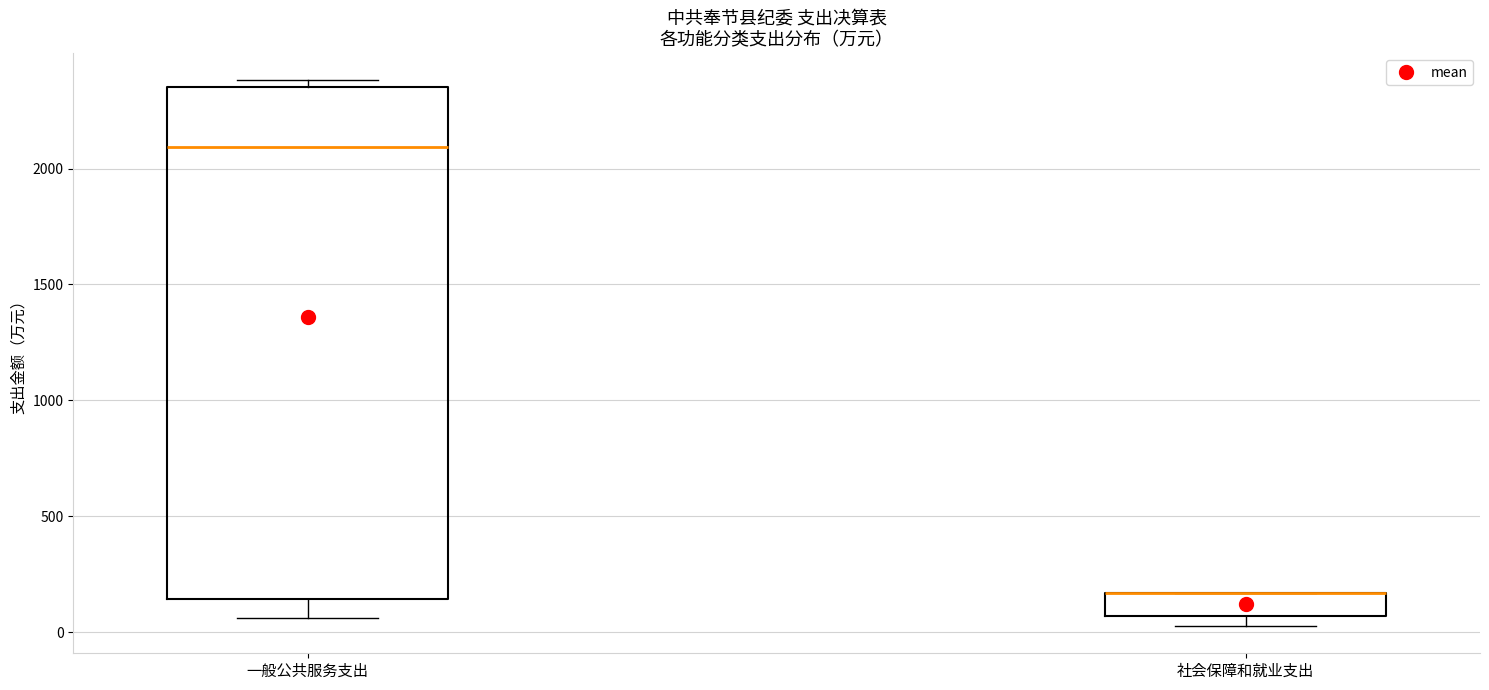

Reading left to right, read every box against the y-axis: the position of its median line, the range the box covers, and the ends of its whiskers. The values are not printed on the chart, so give them approximately, as read against the axis.

一般公共服务支出: median 2100, box 150 to 2350, whiskers 50 to 2400
社会保障和就业支出: median 150 (drawn on the box's upper edge), box 50 to 150, whiskers 50 (just below the box's lower edge) to 150